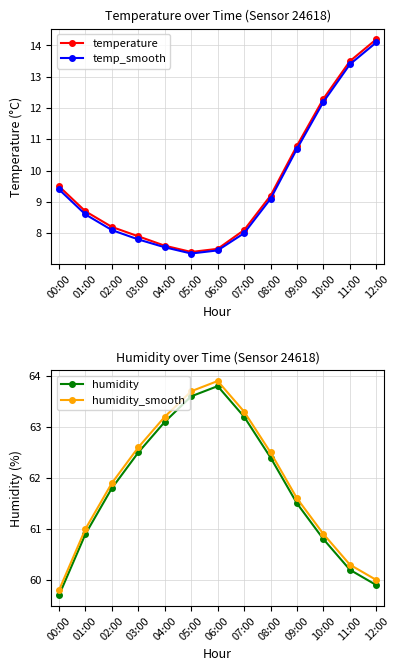

What is the total value across all series at 07:00?

142.6